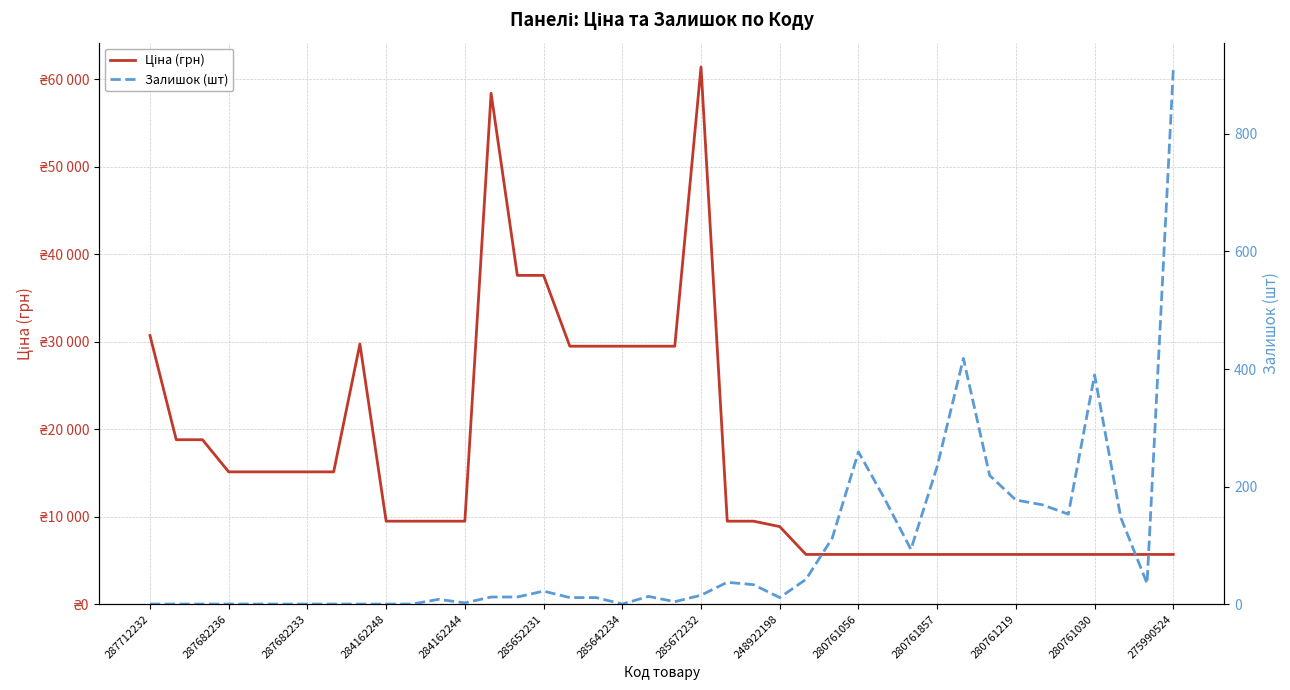

True or false: Ціна (грн) has a value of 5673.8 at 280761219.

True